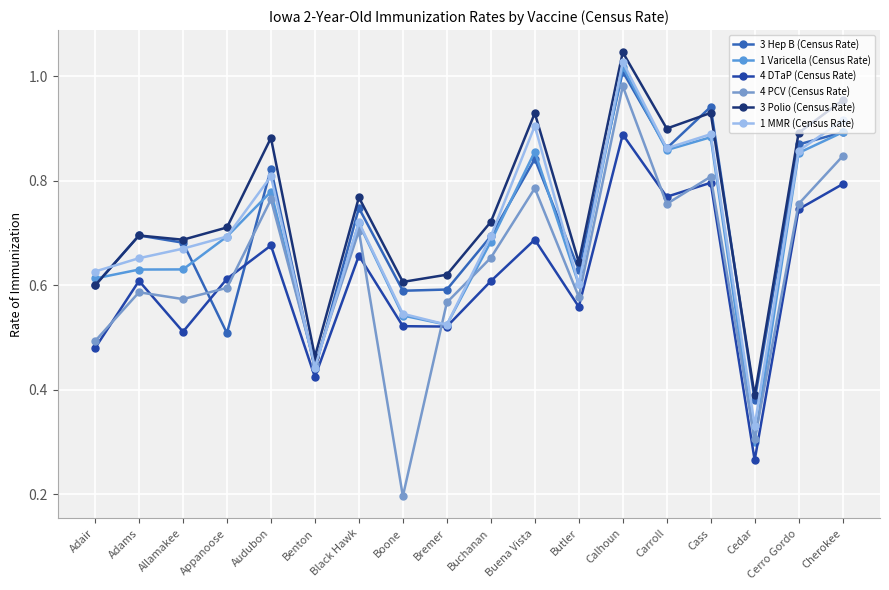

How many lines are shown in the chart?

6